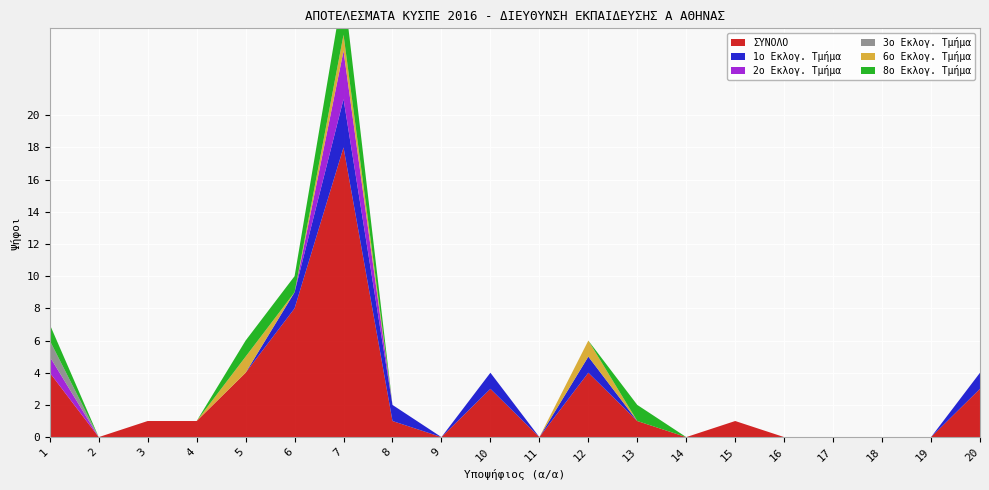

Reading left to right, what are all the values shown in this chart?

ΣΥΝΟΛΟ: 1=4	2=0	3=1	4=1	5=4	6=8	7=18	8=1	9=0	10=3	11=0	12=4	13=1	14=0	15=1	16=0	17=0	18=0	19=0	20=3
1o Εκλογ. Τμήμα: 1=0	2=0	3=0	4=0	5=0	6=1	7=3	8=1	9=0	10=1	11=0	12=1	13=0	14=0	15=0	16=0	17=0	18=0	19=0	20=1
2o Εκλογ. Τμήμα: 1=1	2=0	3=0	4=0	5=0	6=0	7=3	8=0	9=0	10=0	11=0	12=0	13=0	14=0	15=0	16=0	17=0	18=0	19=0	20=0
3o Εκλογ. Τμήμα: 1=1	2=0	3=0	4=0	5=0	6=0	7=0	8=0	9=0	10=0	11=0	12=0	13=0	14=0	15=0	16=0	17=0	18=0	19=0	20=0
6o Εκλογ. Τμήμα: 1=0	2=0	3=0	4=0	5=1	6=0	7=1	8=0	9=0	10=0	11=0	12=1	13=0	14=0	15=0	16=0	17=0	18=0	19=0	20=0
8o Εκλογ. Τμήμα: 1=1	2=0	3=0	4=0	5=1	6=1	7=3	8=0	9=0	10=0	11=0	12=0	13=1	14=0	15=0	16=0	17=0	18=0	19=0	20=0